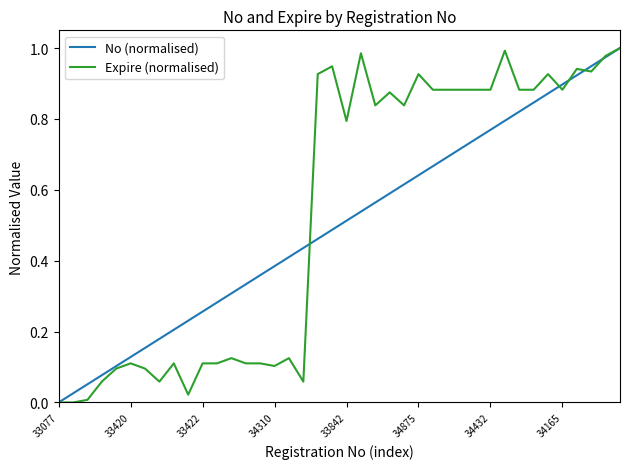

Is this an area chart (filled region under the line)?

No